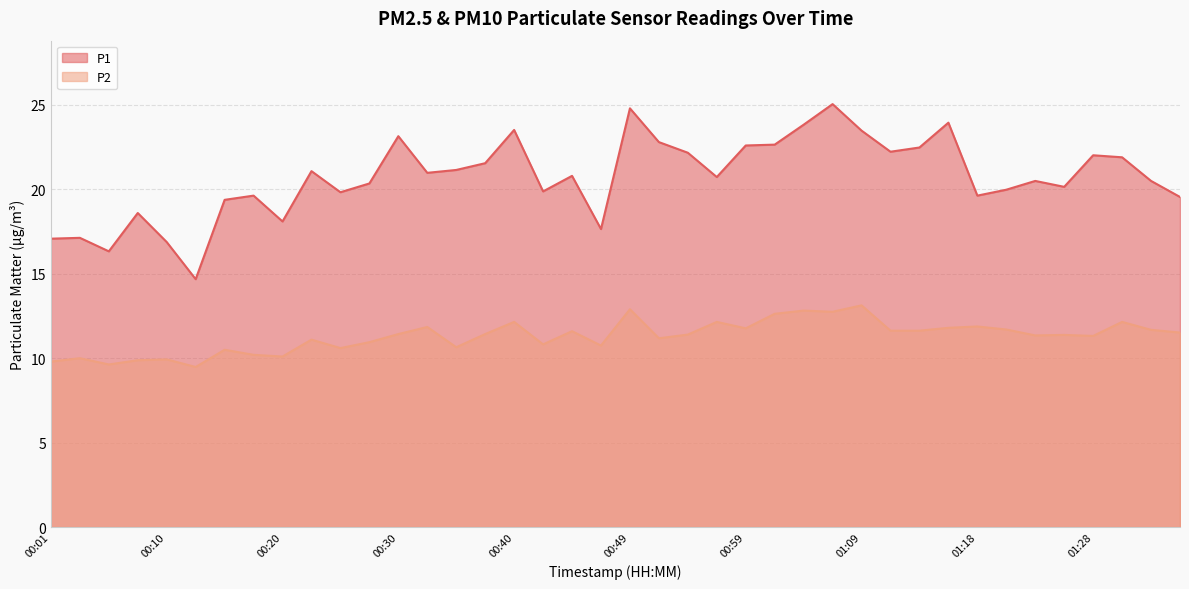

True or false: P2 and P1 cross at least once.

False